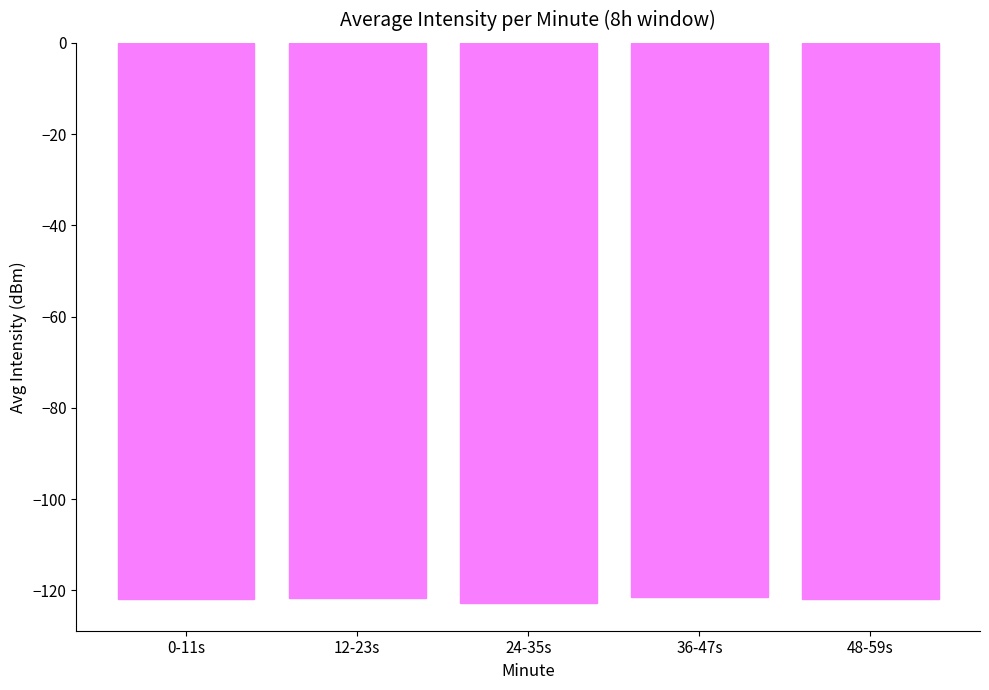

What is the change in value from 12-23s to 48-59s?

-0.3